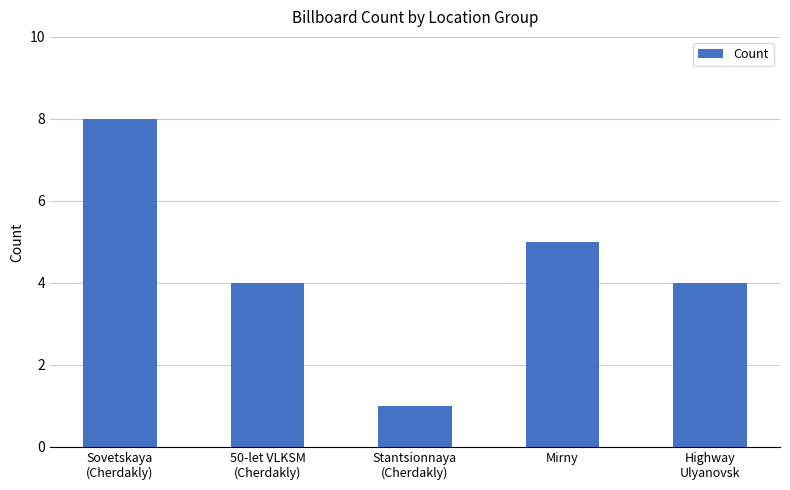

Does the chart contain any negative values?

No